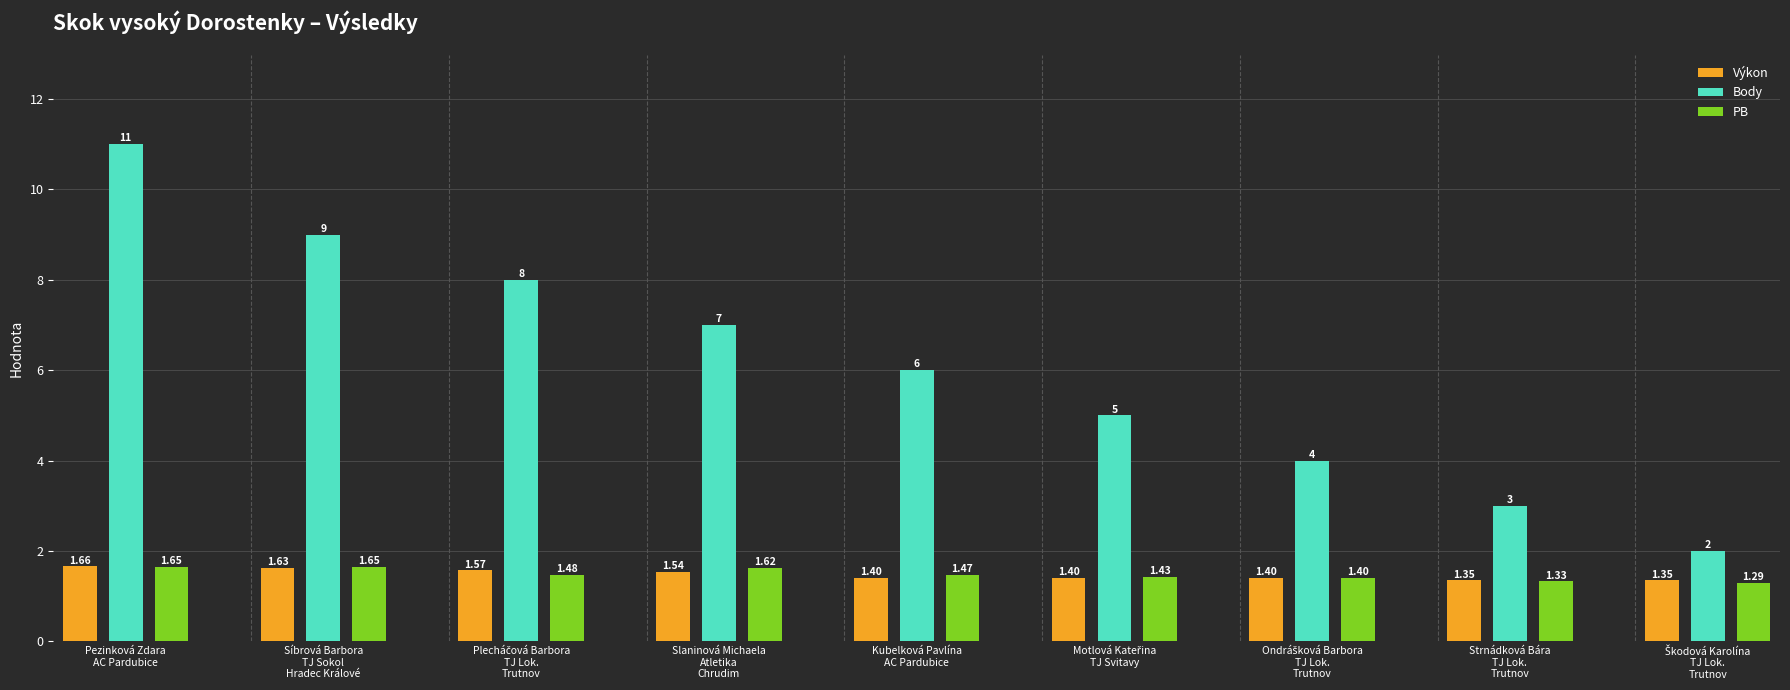

What is the sum of all PB values?

13.3